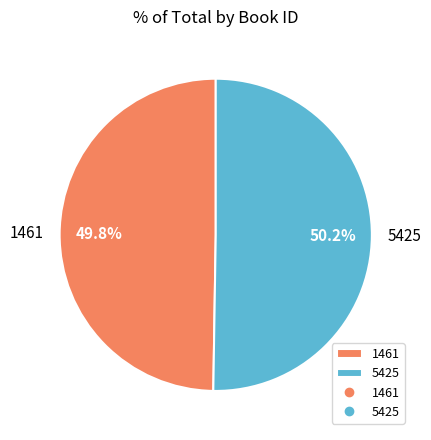

True or false: 1461 accounts for 50% of the total.

True